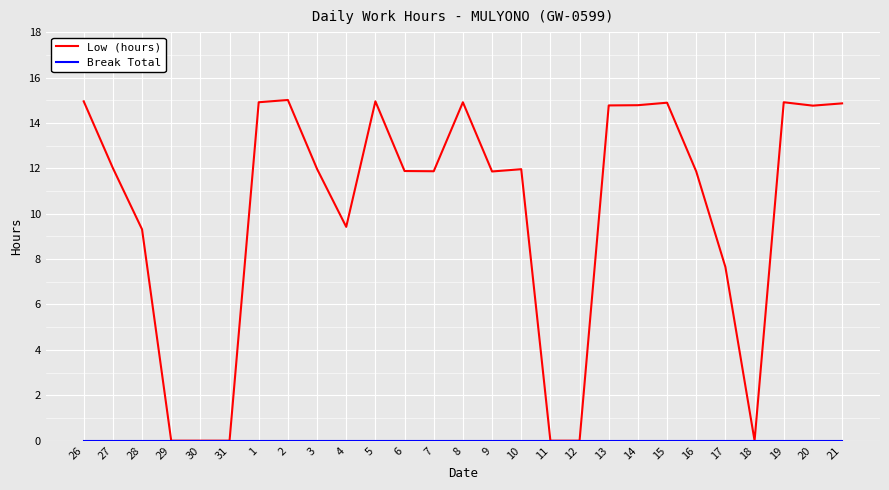

What is the highest value of the Low (hours) series?

15.0